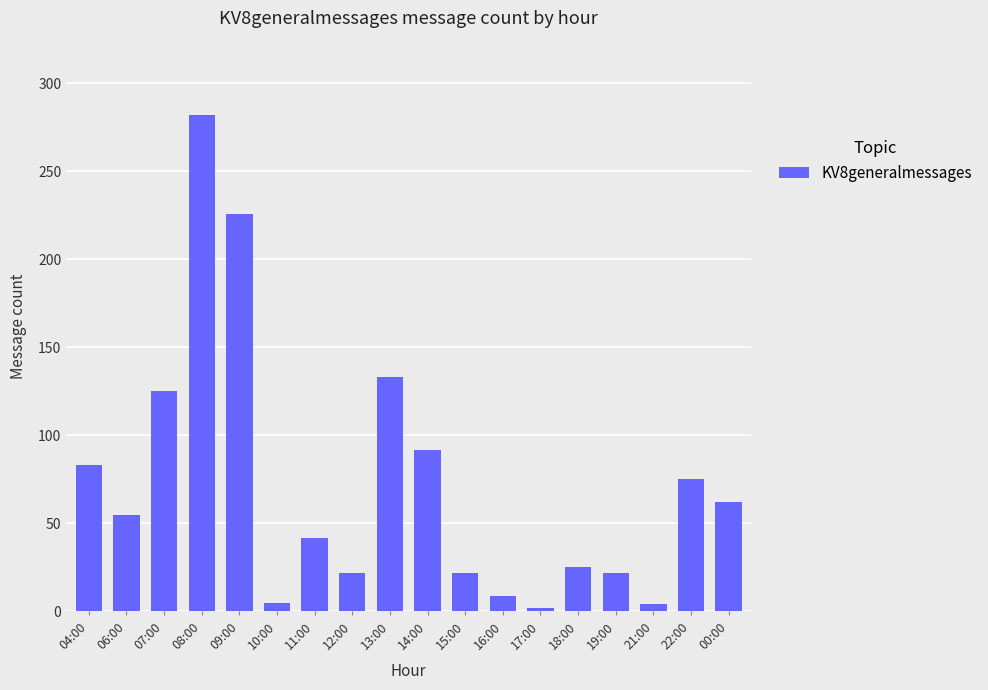

What is the difference between the second highest and second lowest values?

222